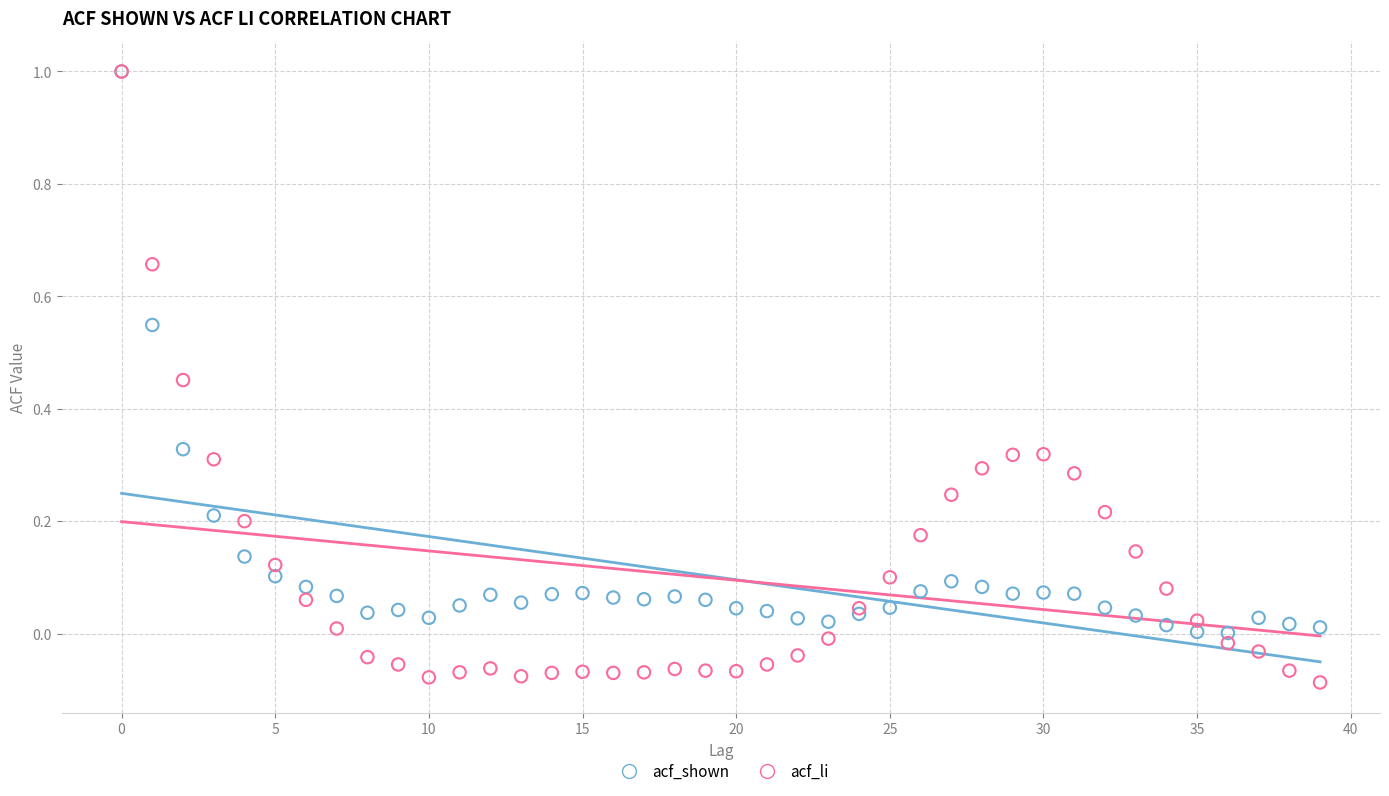

Which series has the widest spread of Y values?

acf_li